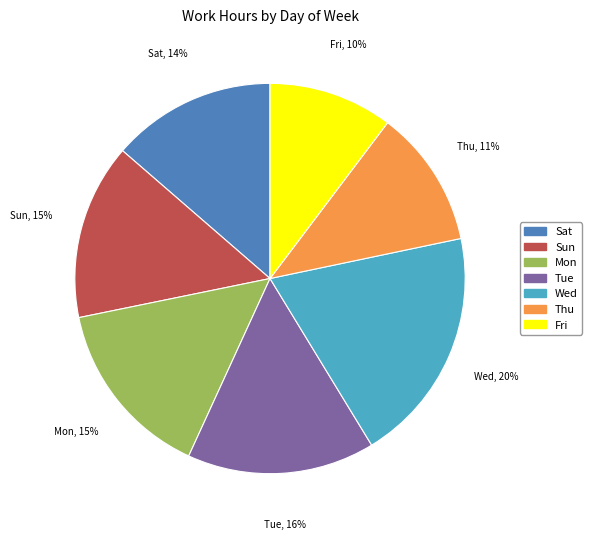

To the nearest percent, what is the combined percentage of Mon and Sun?

30%